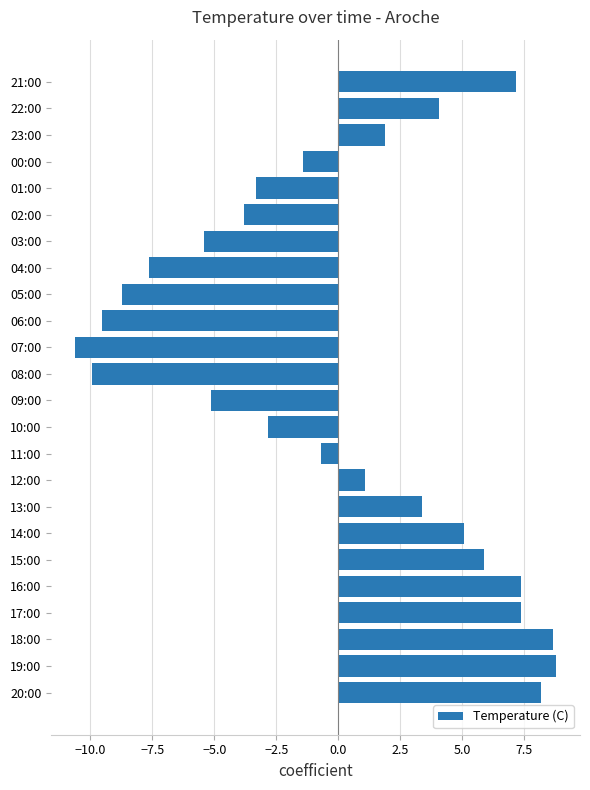

What is the change in value from 05:00 to 02:00?

+4.9